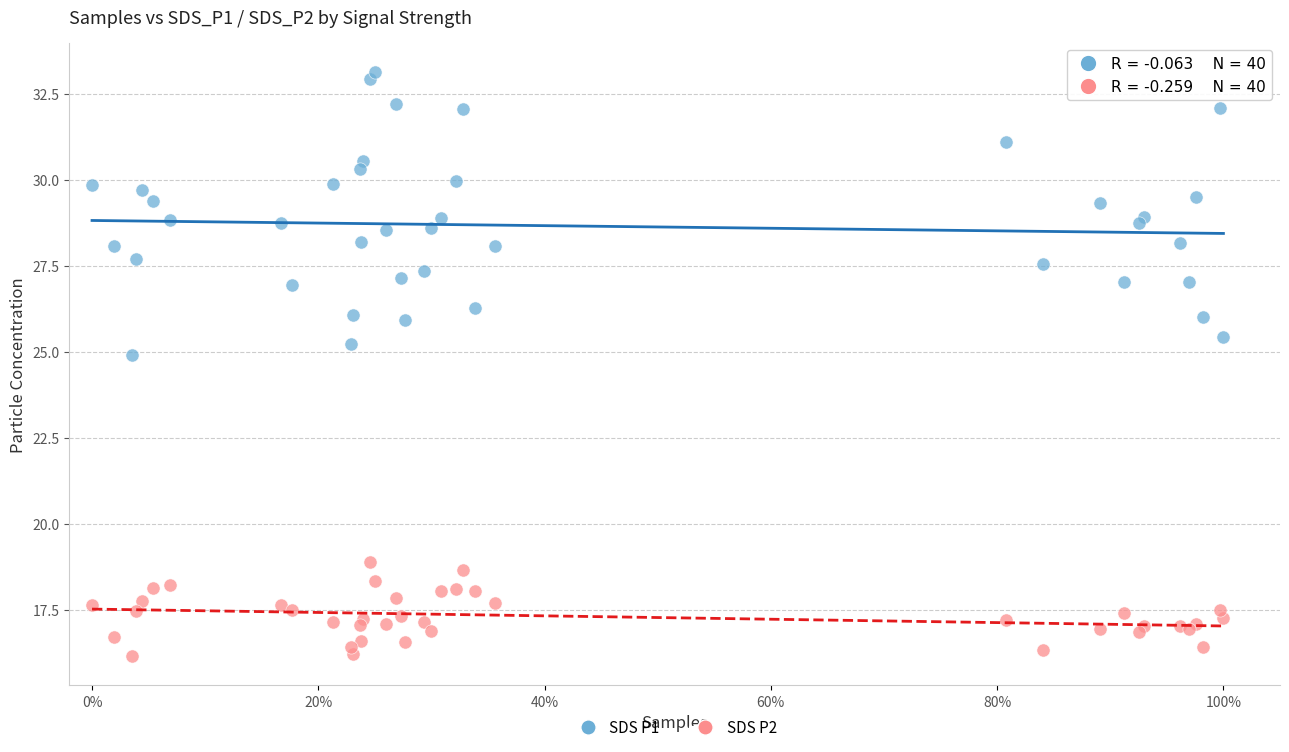

Across all series, what Y value is closest to 24?

24.9